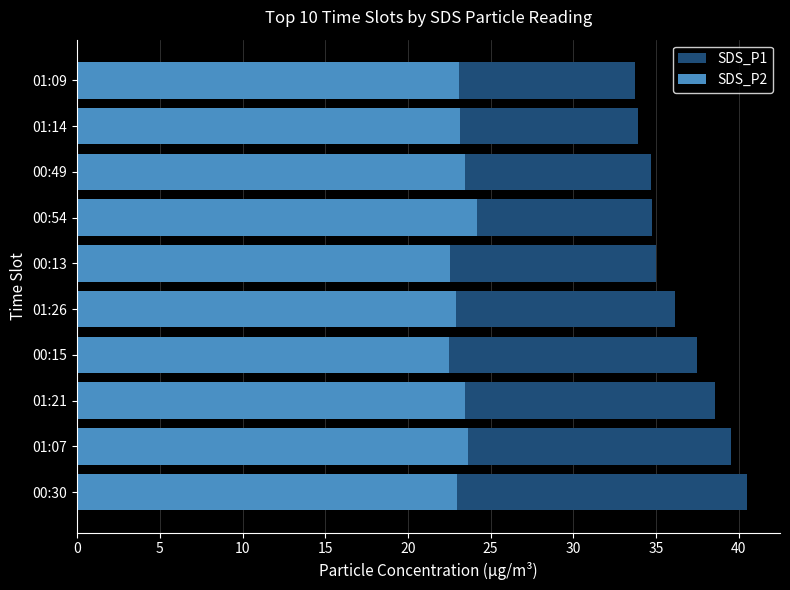

Which series changed the most between 00:54 and 00:49?

SDS_P2